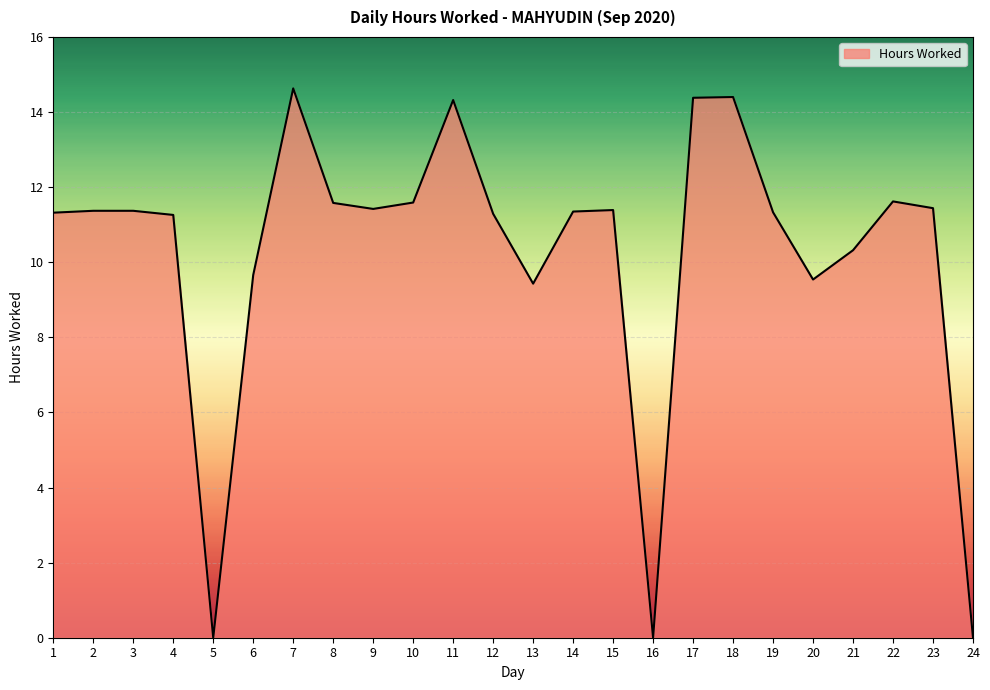

Read the value at 19.

11.3